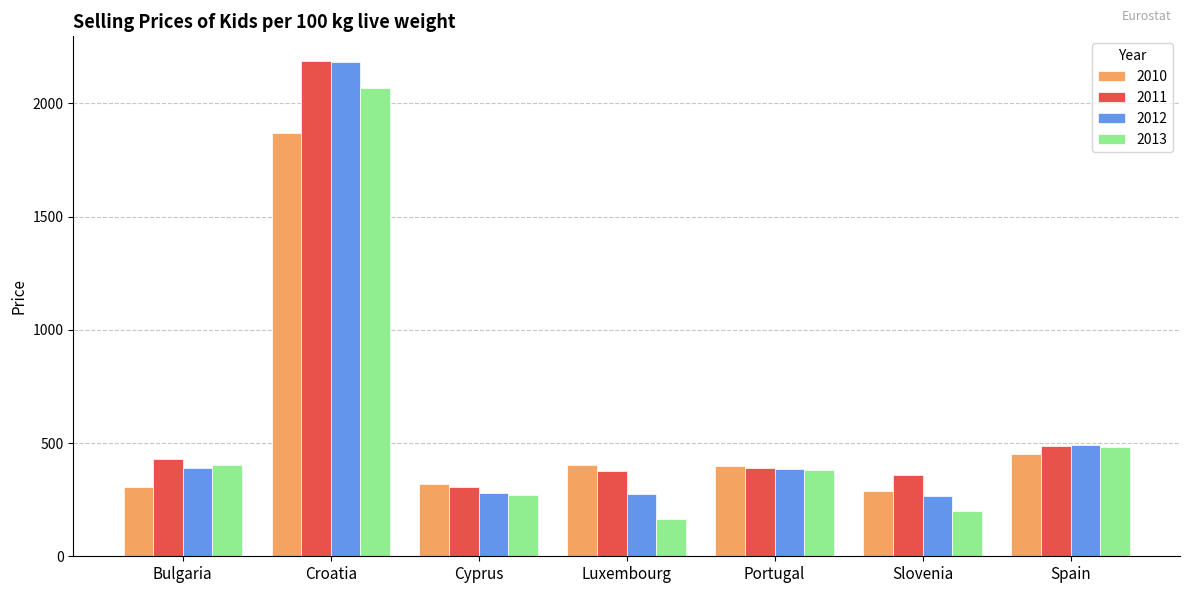

Are the bars horizontal?

No